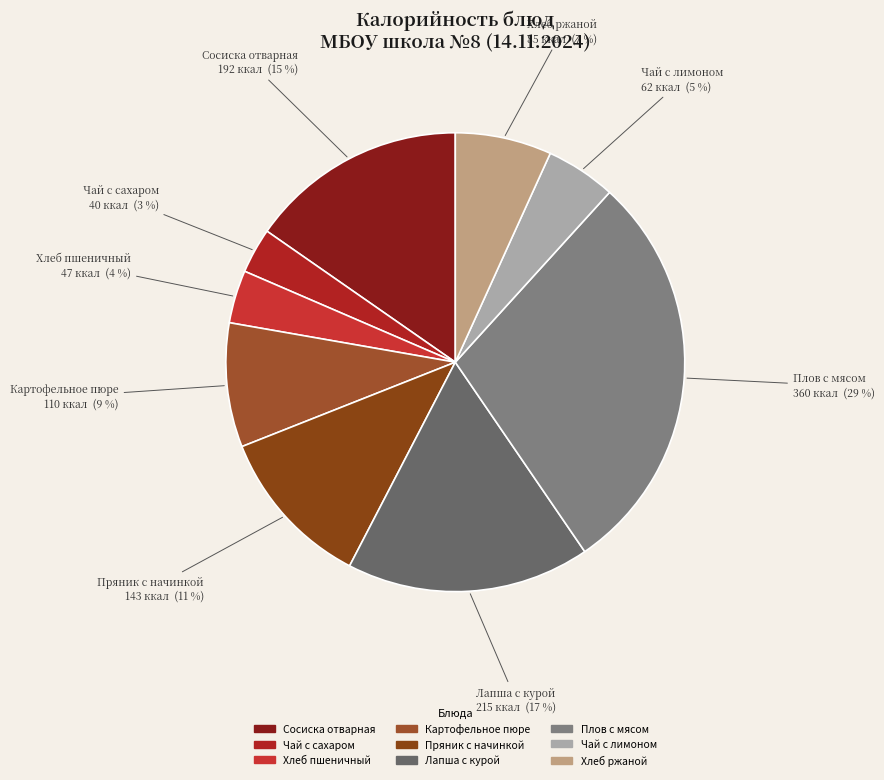

Which has a higher value, Чай с сахаром or Картофельное пюре?

Картофельное пюре